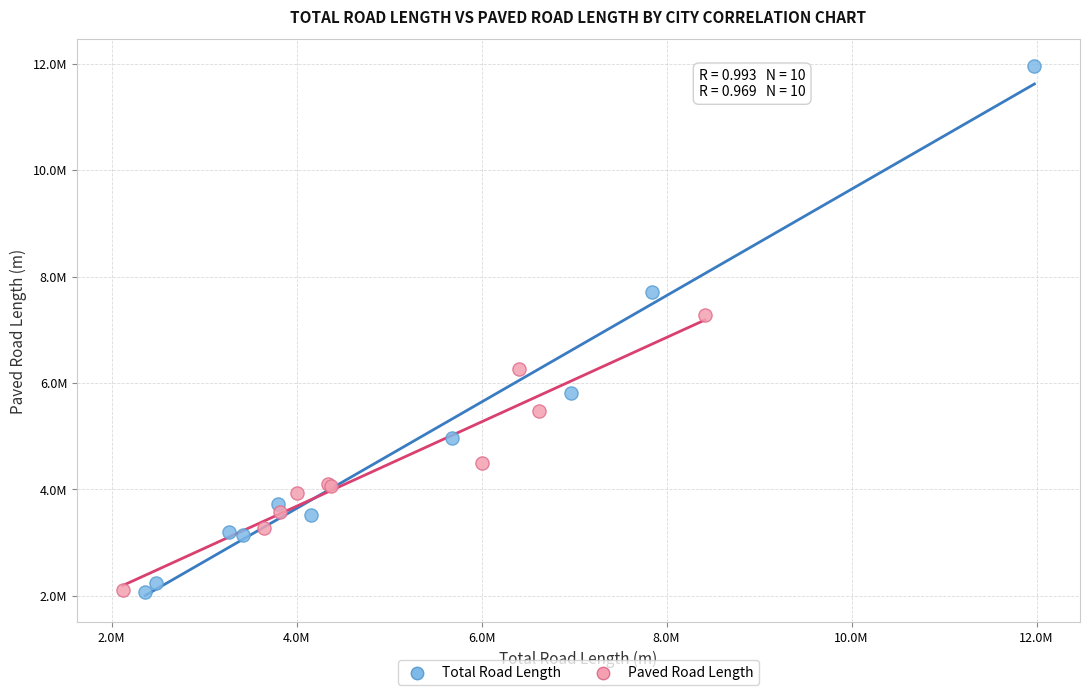

What are all the series names shown in the legend?

Total Road Length, Paved Road Length